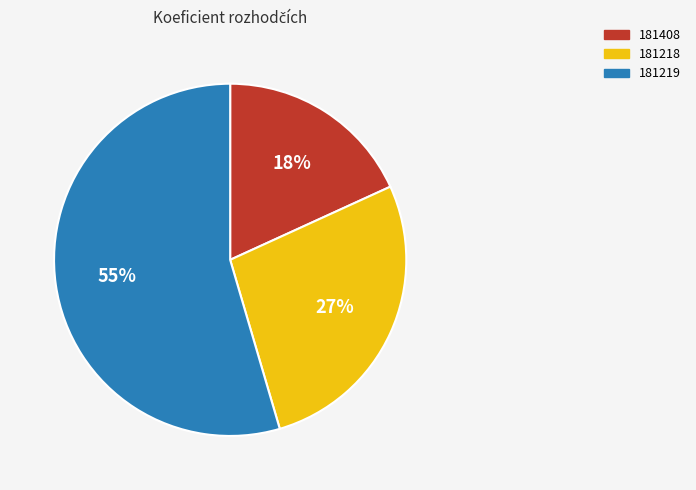

Do 181219 and 181408 together represent more than half of the pie?

Yes